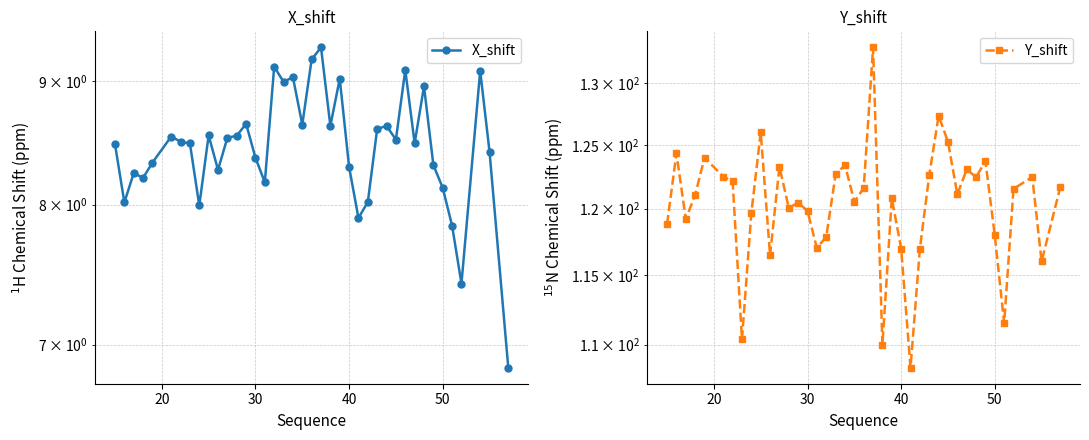

Reading right to left, transcribe all the data shown in this chart.

X_shift: 6.8	8.4	9.1	7.4	7.8	8.1	8.3	9.0	8.5	9.1	8.5	8.6	8.6	8.0	7.9	8.3	9.0	8.6	9.3	9.2	8.6	9.0	9.0	9.1	8.2	8.4	8.6	8.5	8.5	8.3	8.5	8.0	8.5	8.5	8.5	8.3	8.2	8.2	8.0	8.5
Y_shift: 121.7	116.0	122.5	121.5	111.5	118.0	123.7	122.4	123.0	121.1	125.2	127.3	122.6	117.0	108.4	117.0	120.8	110.0	133.0	121.6	120.5	123.4	122.6	117.9	117.0	119.8	120.5	120.0	123.3	116.5	126.0	119.7	110.4	122.1	122.5	124.0	121.1	119.2	124.3	118.8